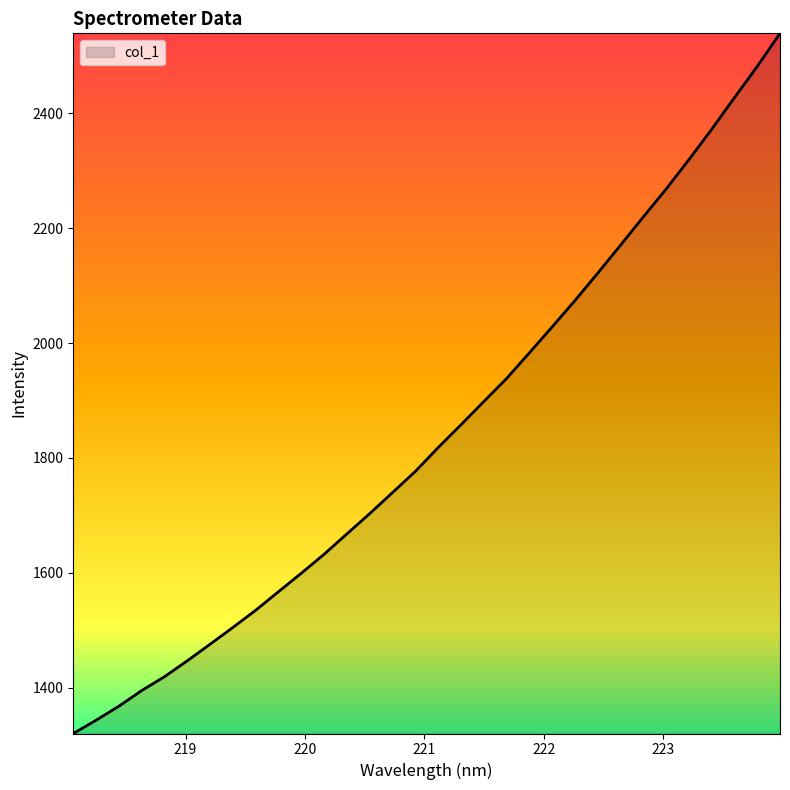

What is the minimum value shown in the chart?

1320.2